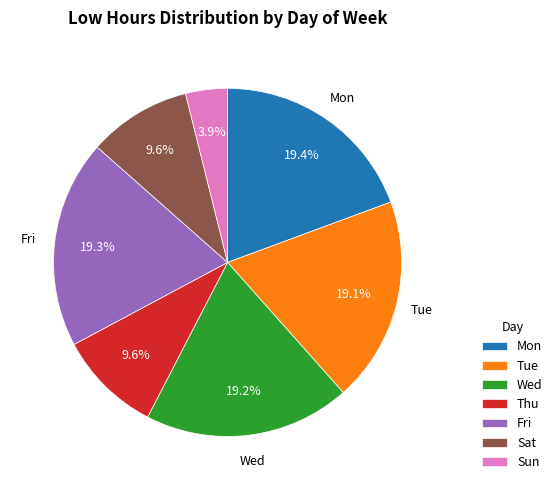

Does Mon account for over 50% of the chart?

No